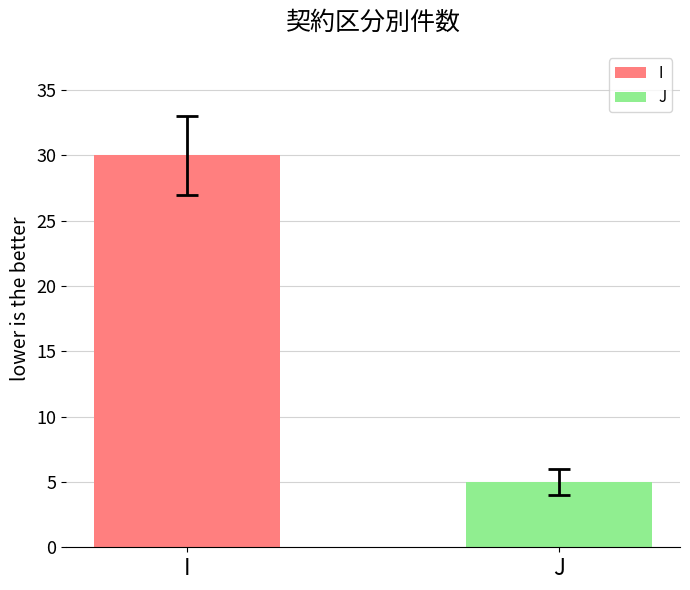

What is the value of the 1st bar from the left?

30